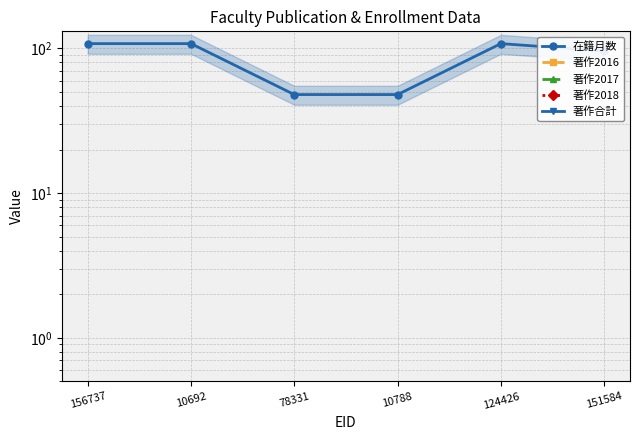

What position from the left is 151584?

6